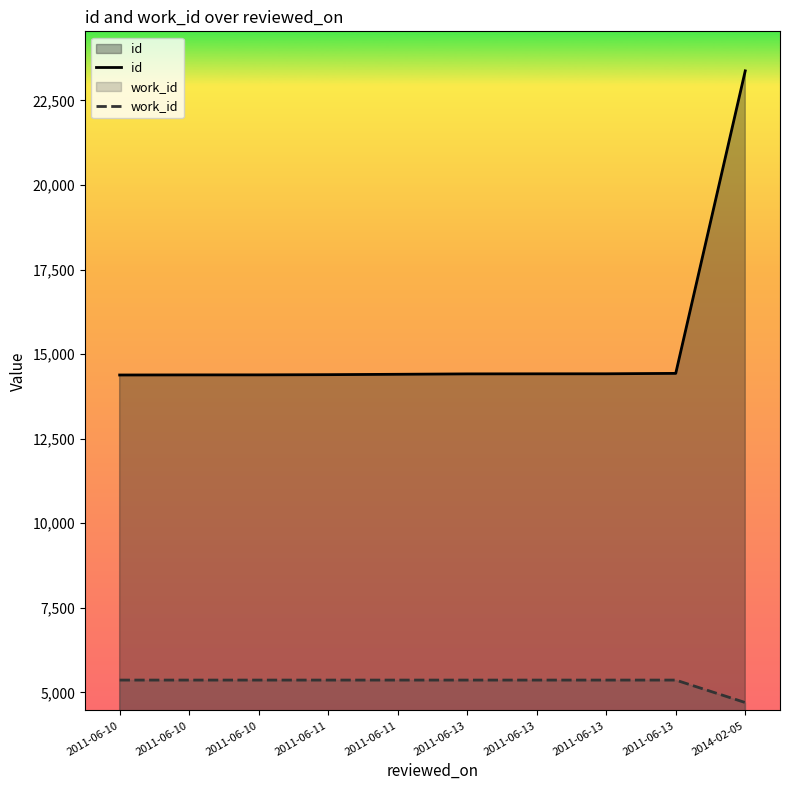

Reading right to left, extract all data points from this chart.

id: 2014-02-05=23372	2011-06-13=14431	2011-06-13=14419	2011-06-13=14418	2011-06-13=14416	2011-06-11=14404	2011-06-11=14393	2011-06-10=14387	2011-06-10=14386	2011-06-10=14383
work_id: 2014-02-05=4702	2011-06-13=5366	2011-06-13=5366	2011-06-13=5366	2011-06-13=5366	2011-06-11=5366	2011-06-11=5366	2011-06-10=5366	2011-06-10=5366	2011-06-10=5366